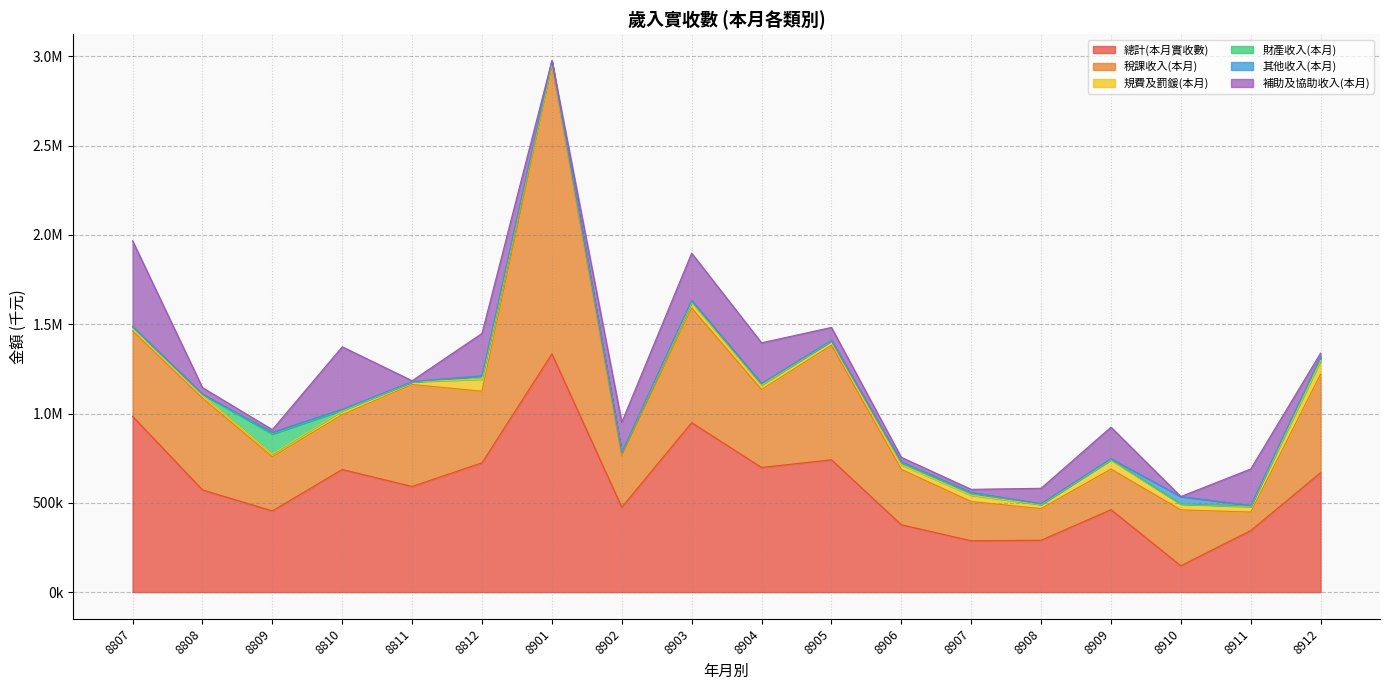

What is the difference between the highest and lowest values at 8906?

373172